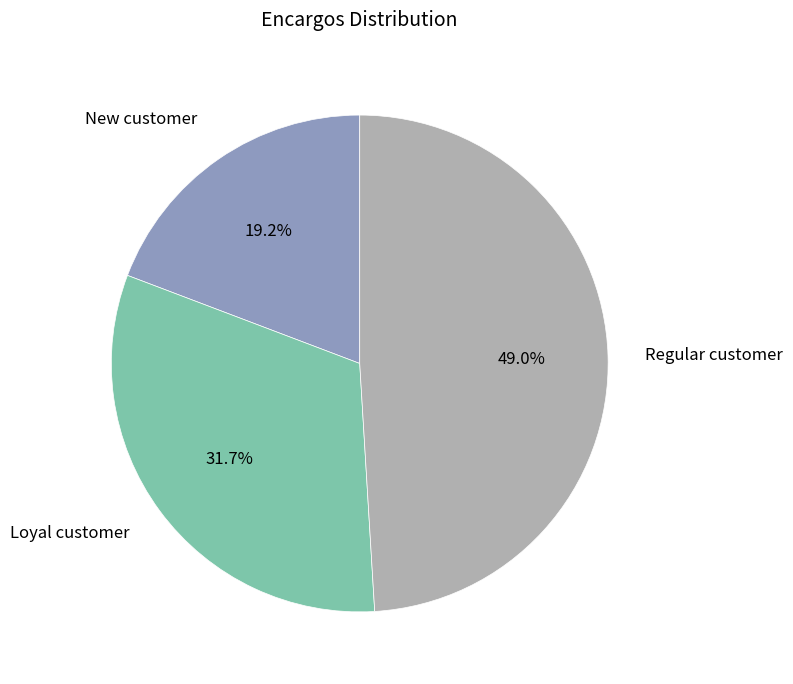

How much of the chart is everything except New customer?

80.8%